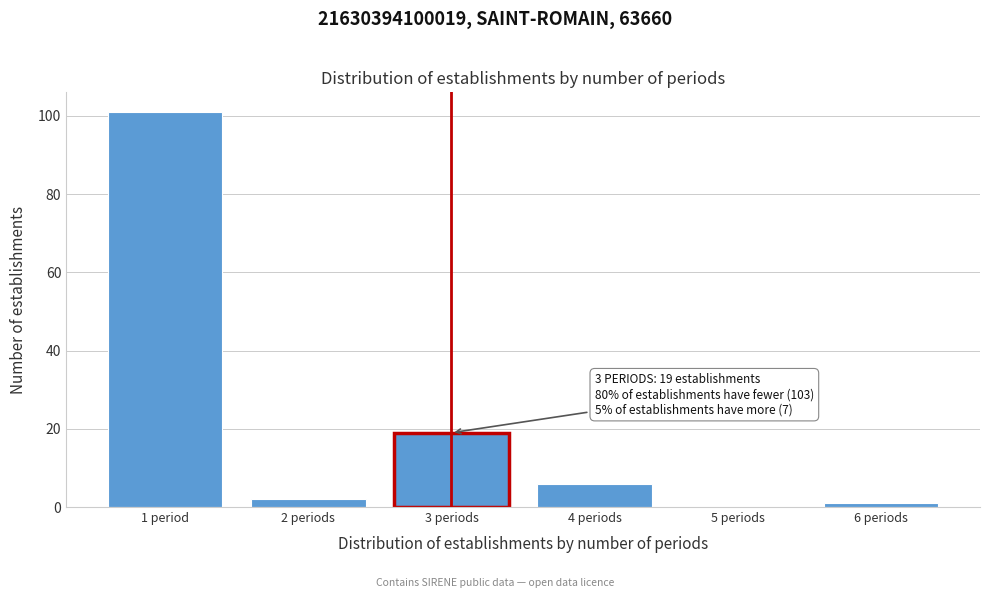

Reading right to left, transcribe all the data shown in this chart.

6 periods=1	5 periods=0	4 periods=6	3 periods=19	2 periods=2	1 period=101